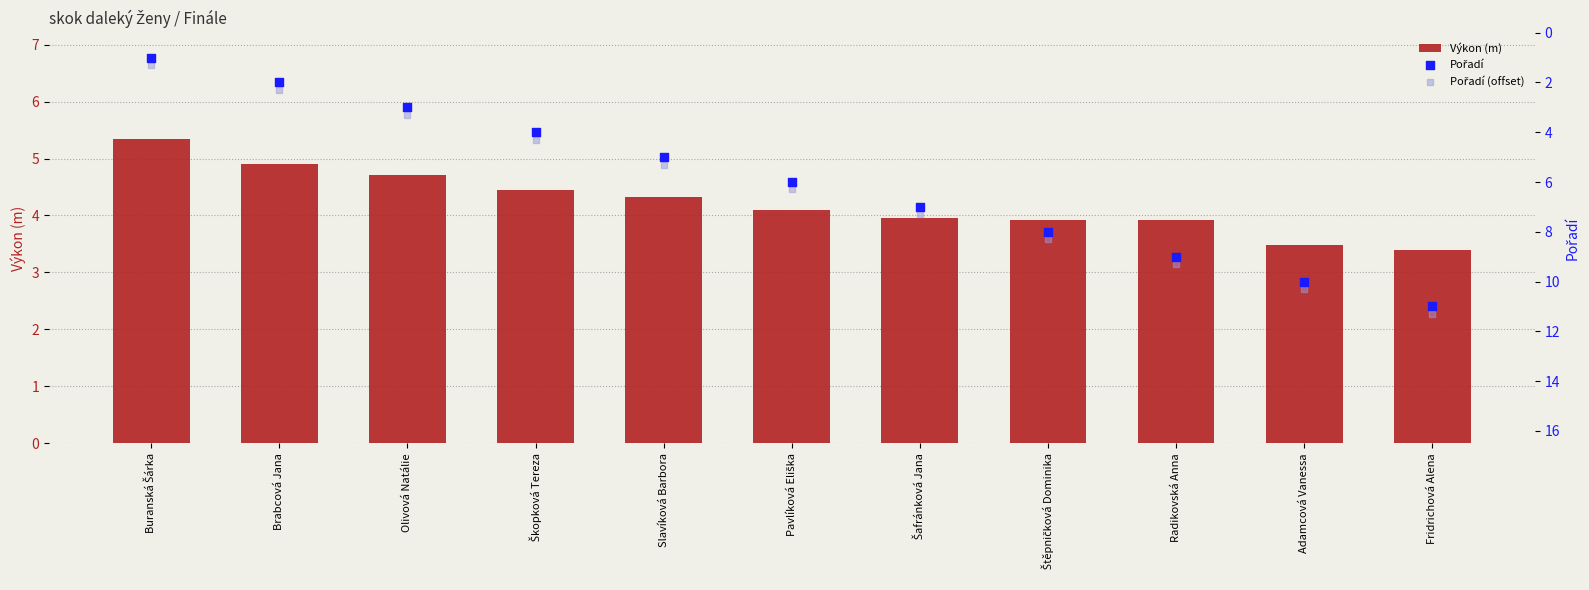

Which series reaches the minimum Y coordinate?

Pořadí